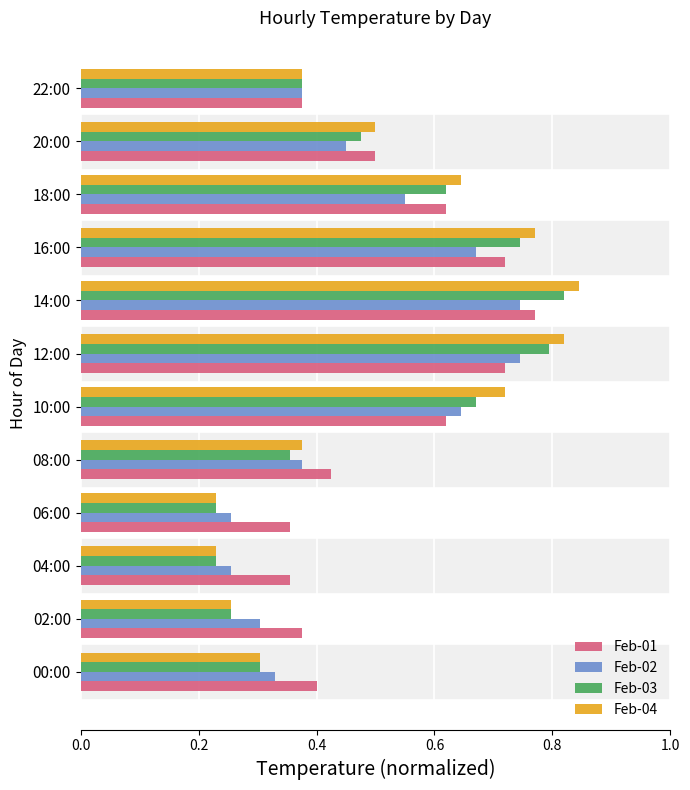

The value of Feb-04 at 10:00 is 0.2. True or false?

False